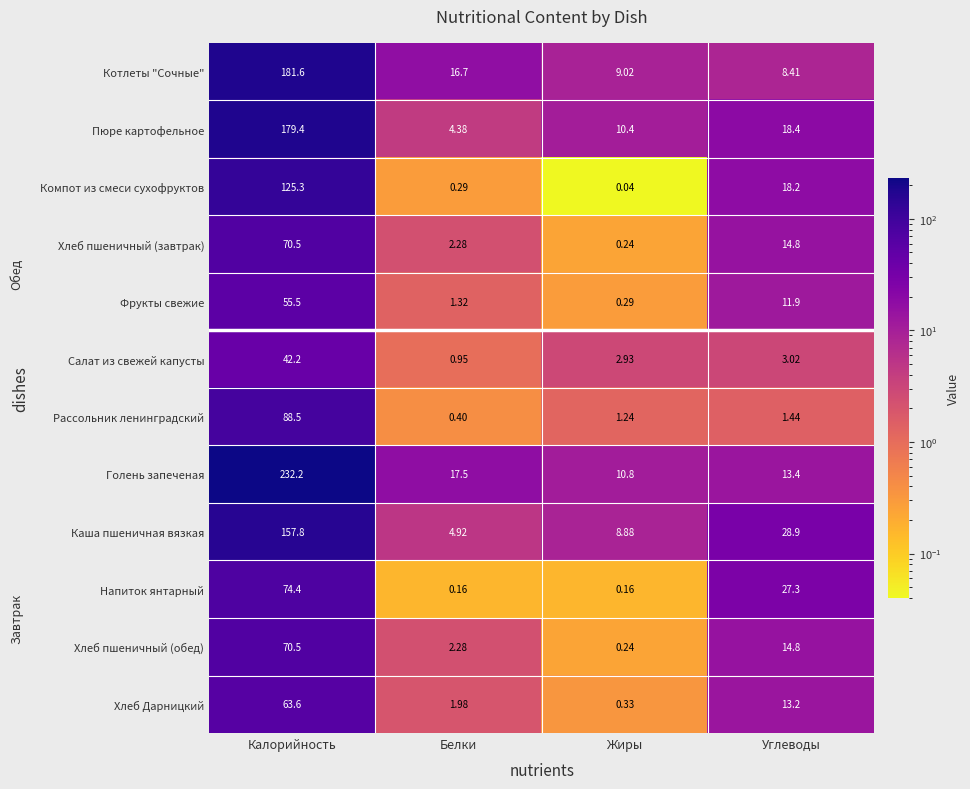

Which category has the highest value in the Пюре картофельное series?

Калорийность